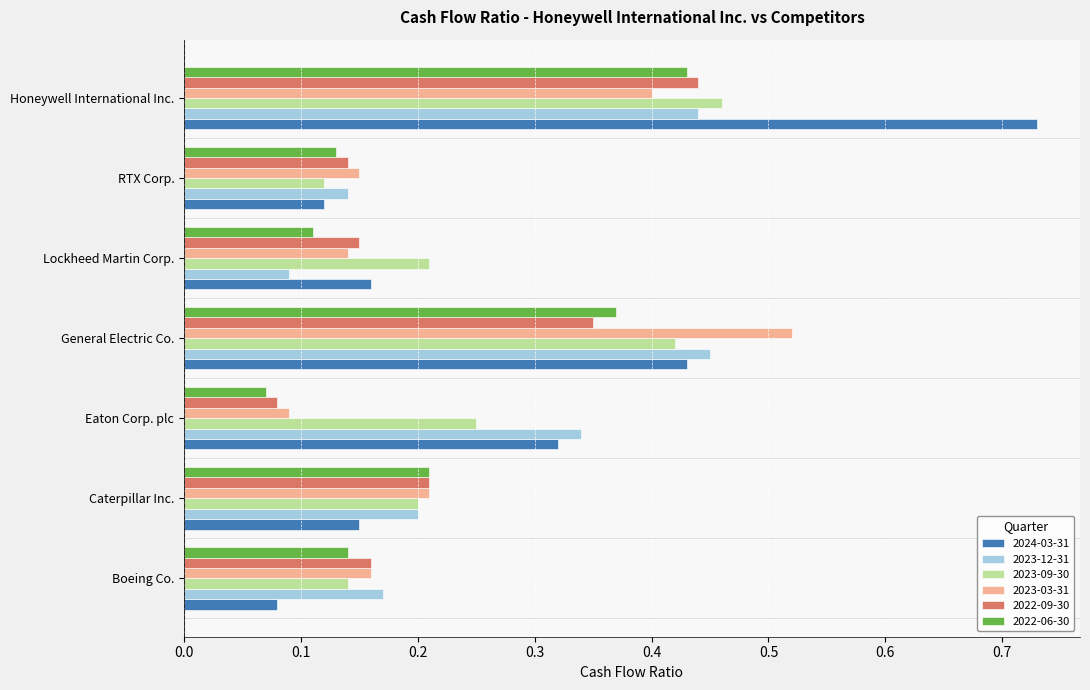

At which category is the sum across all series the highest?

Honeywell International Inc.